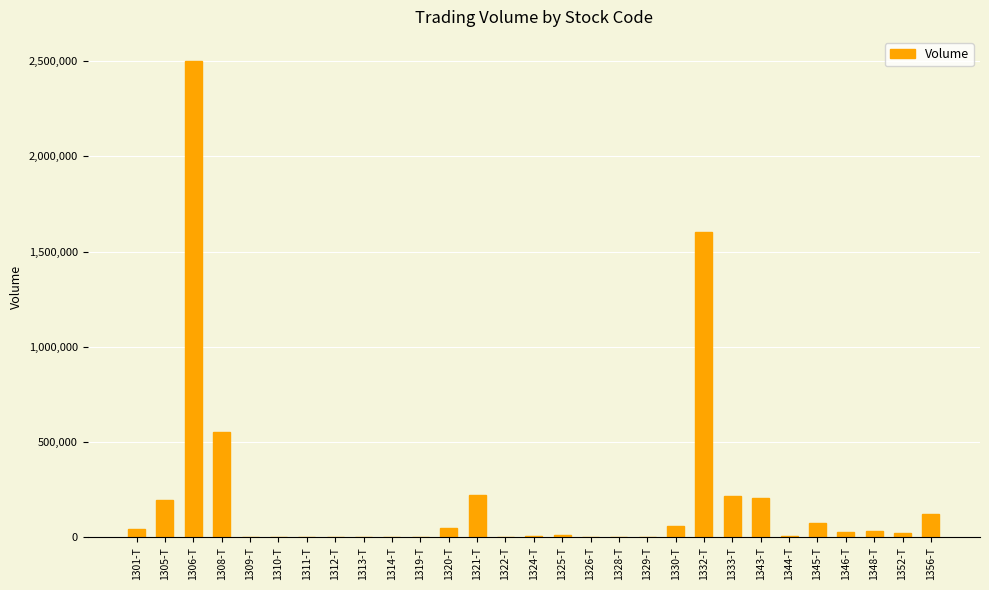

What is the sum of all values?

5951345